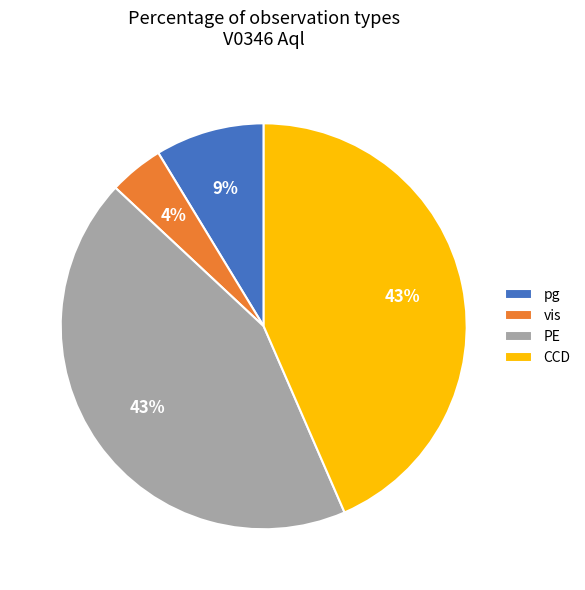

To the nearest percent, what is the average slice percentage?

25%